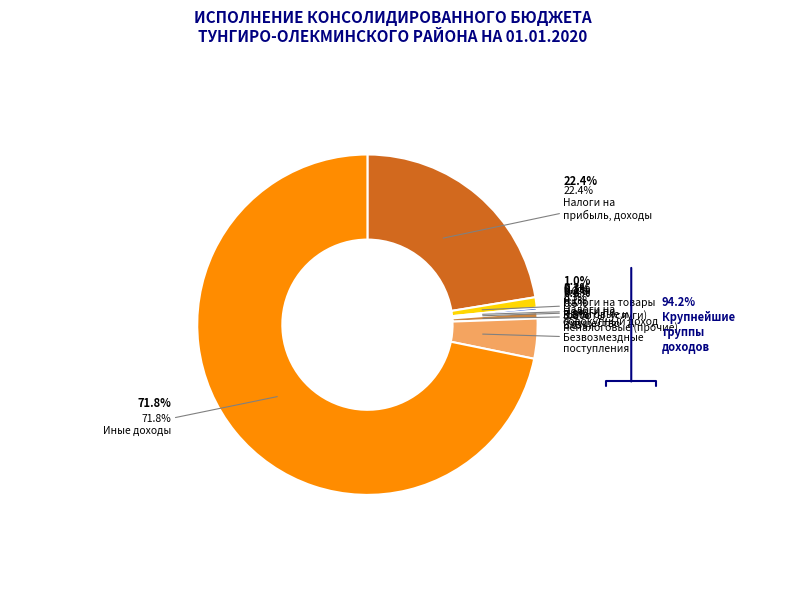

Between НАЛОГИ НА ИМУЩЕСТВО and НАЛОГИ НА ТОВАРЫ (РАБОТЫ, УСЛУГИ), which is larger?

НАЛОГИ НА ТОВАРЫ (РАБОТЫ, УСЛУГИ)